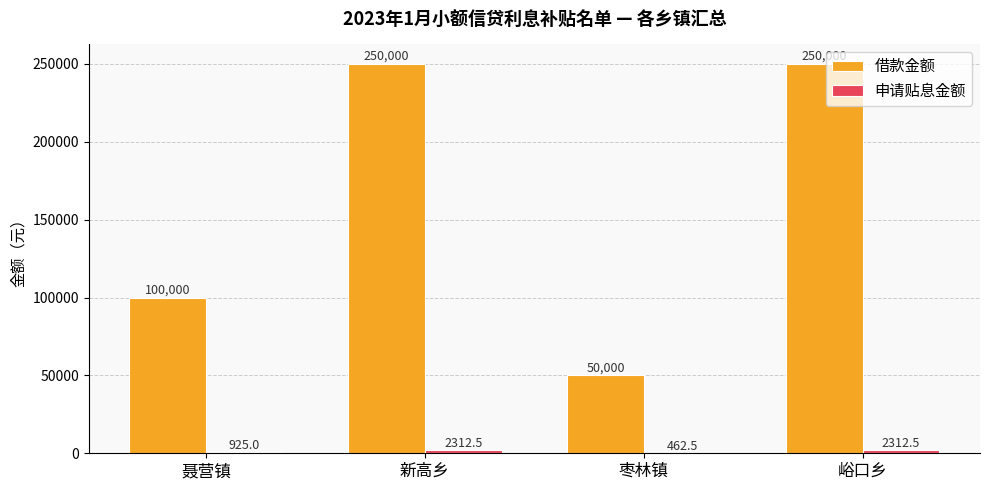

True or false: 借款金额 has a value of 391147.1 at 新高乡.

False